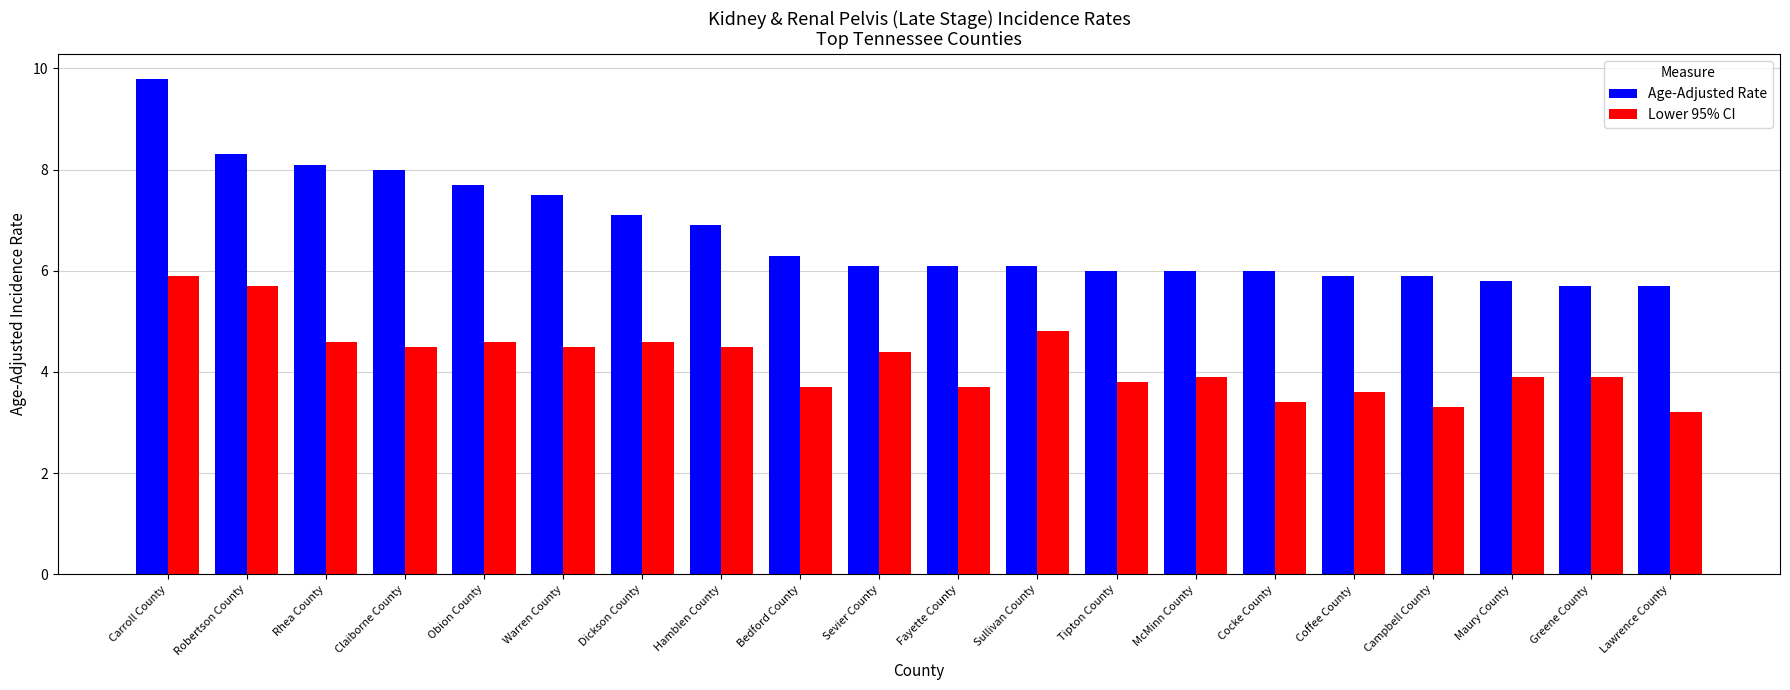

List the series in order of their overall mean, highest first.

Age-Adjusted Rate, Lower 95% CI